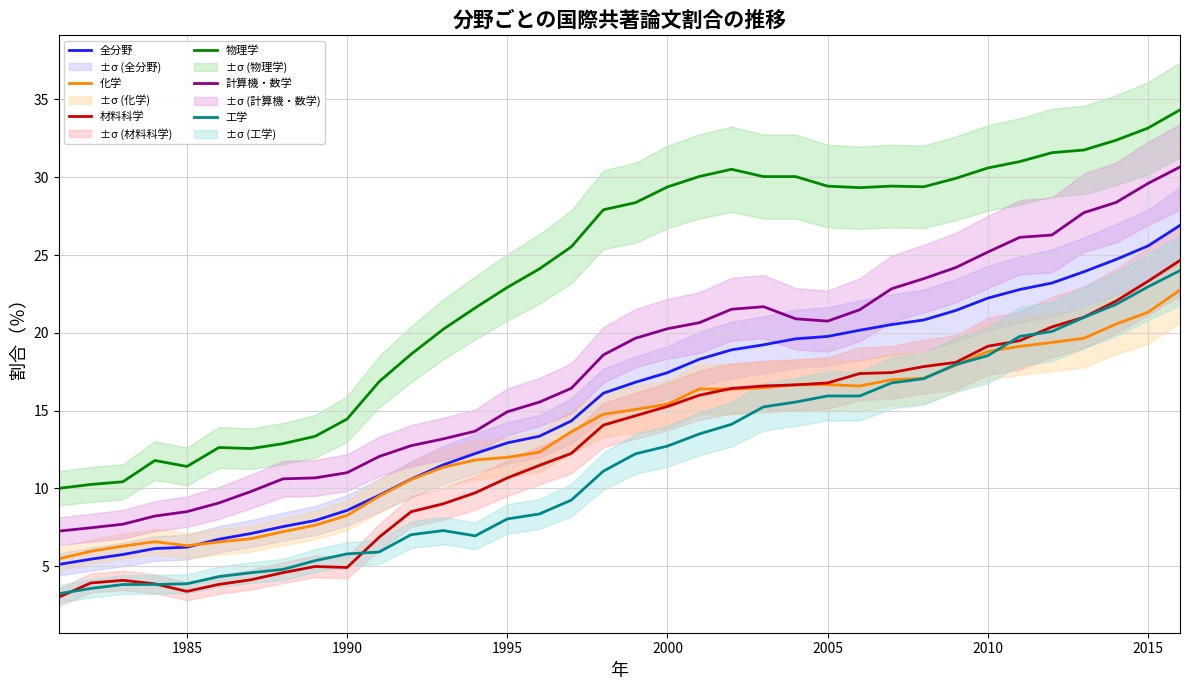

True or false: 全分野 and 計算機・数学 intersect in this chart.

False